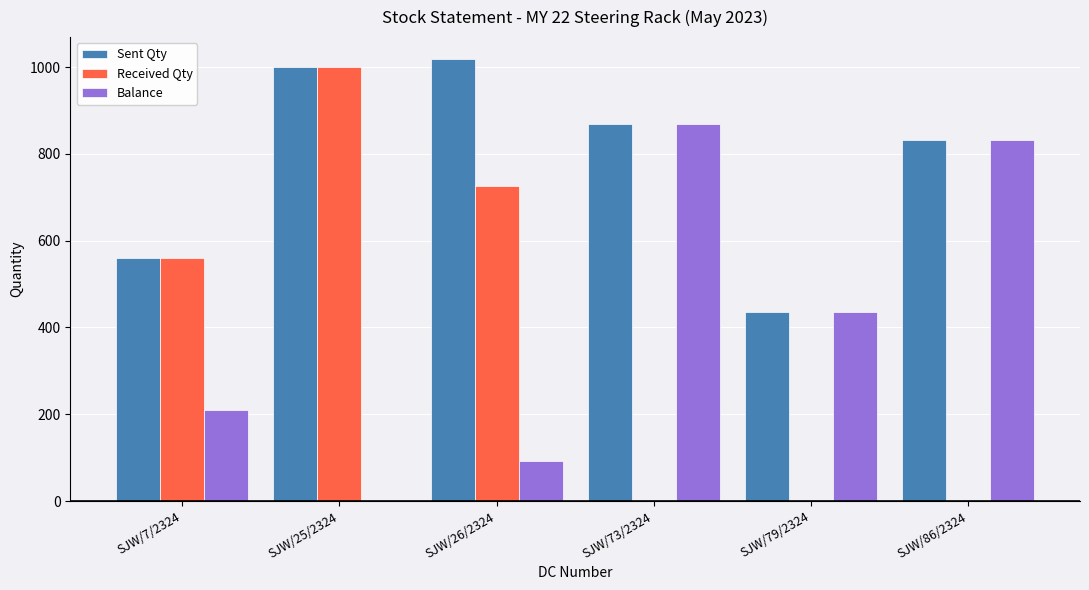

At which category is the sum across all series the highest?

SJW/25/2324